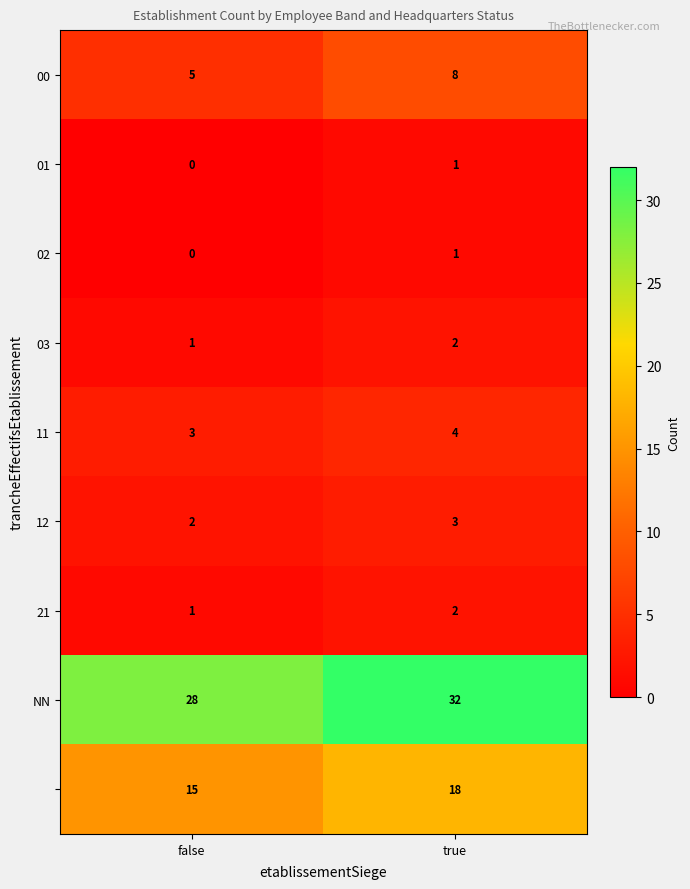

What is the total value across all series at false?

55